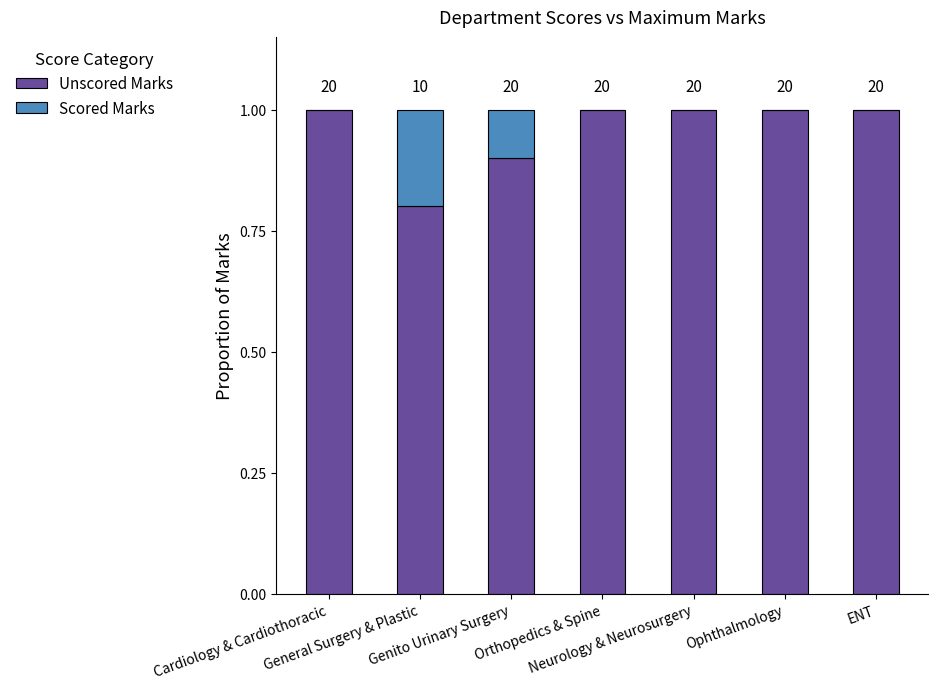

Are the bars horizontal?

No